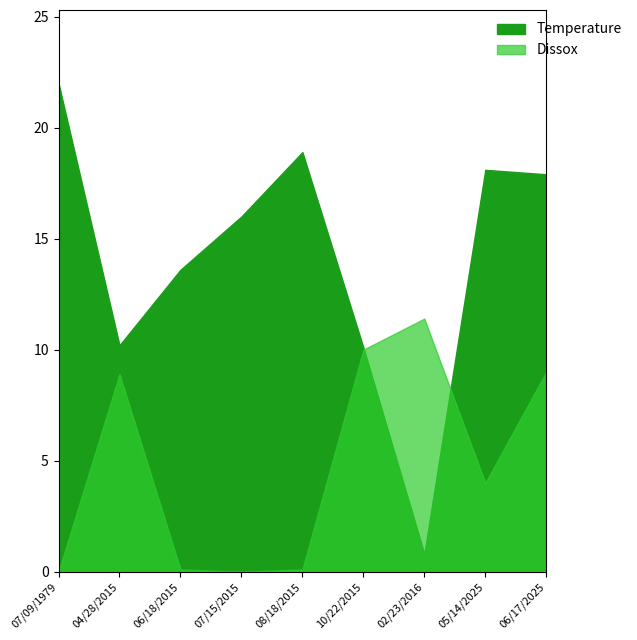

How many lines are shown in the chart?

2